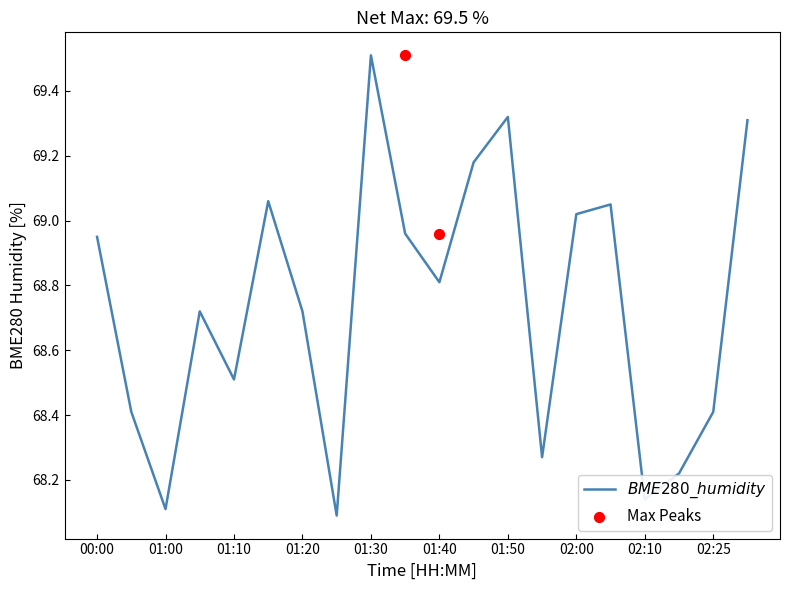

What is the change in value from 00:00 to 01:55?

-0.7